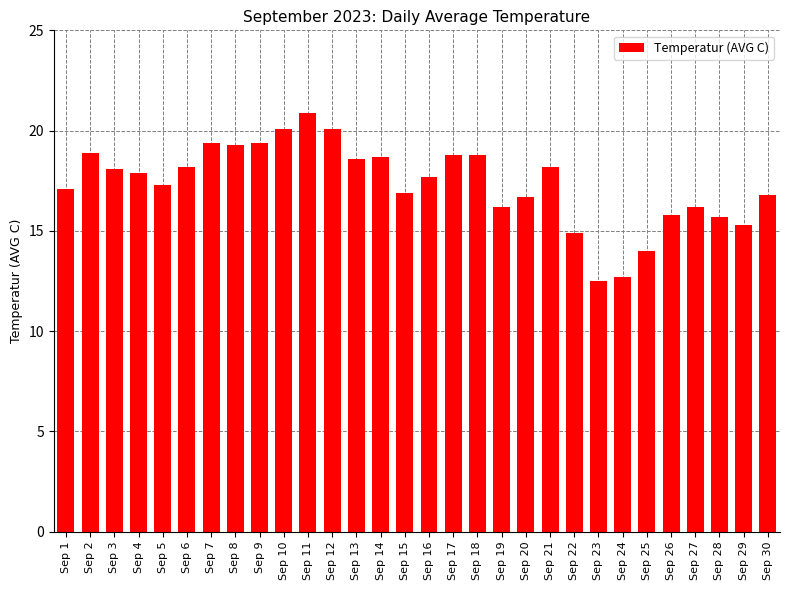

True or false: the data shows 29.7 at Sep 1.

False